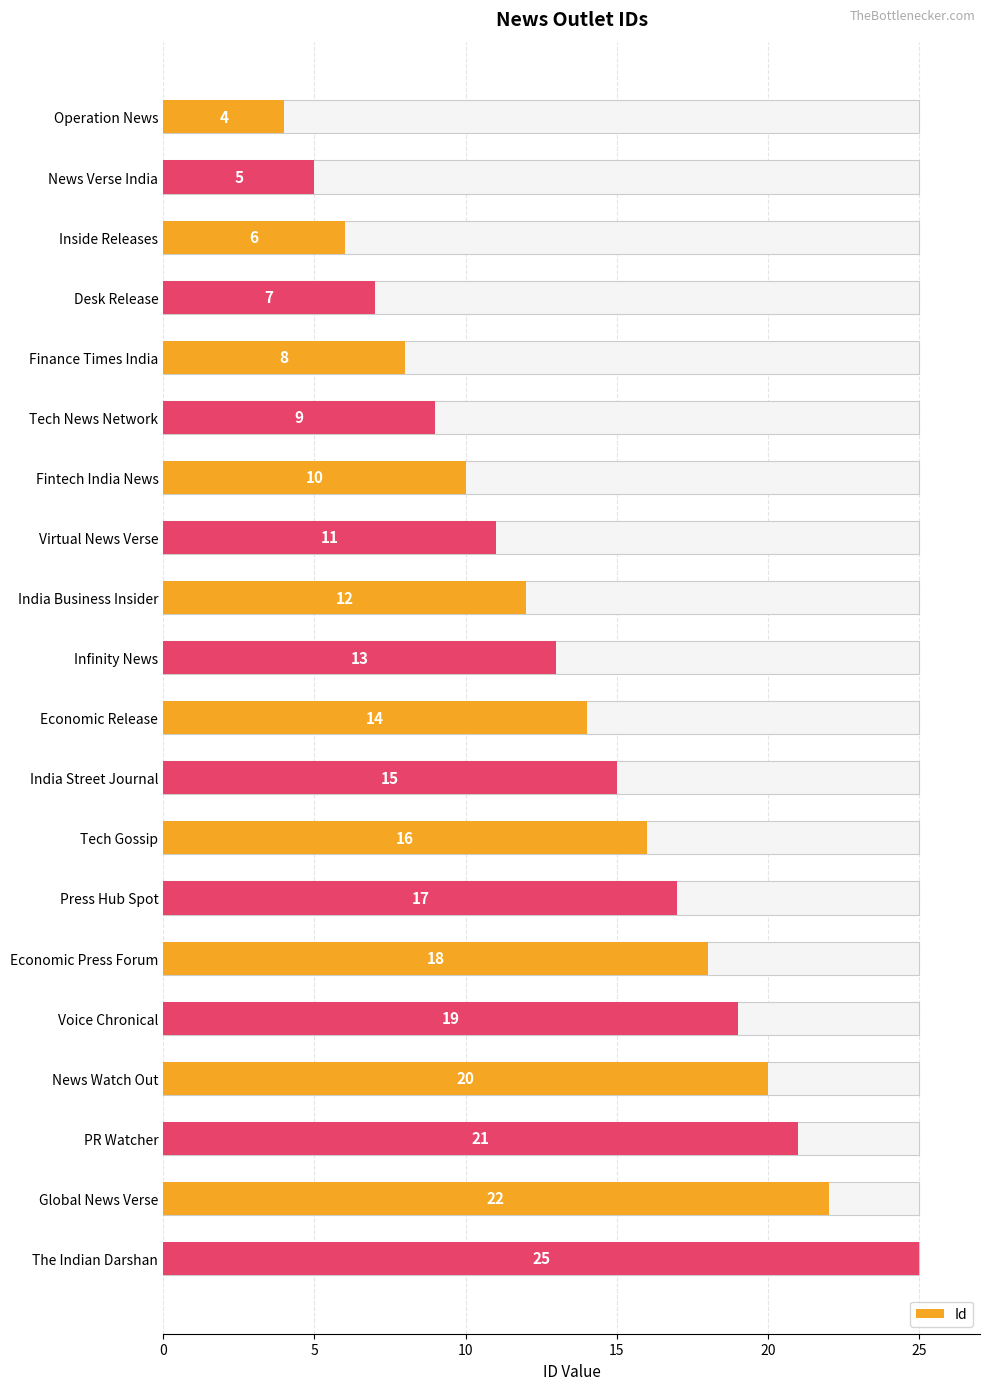

Are the bars horizontal?

Yes